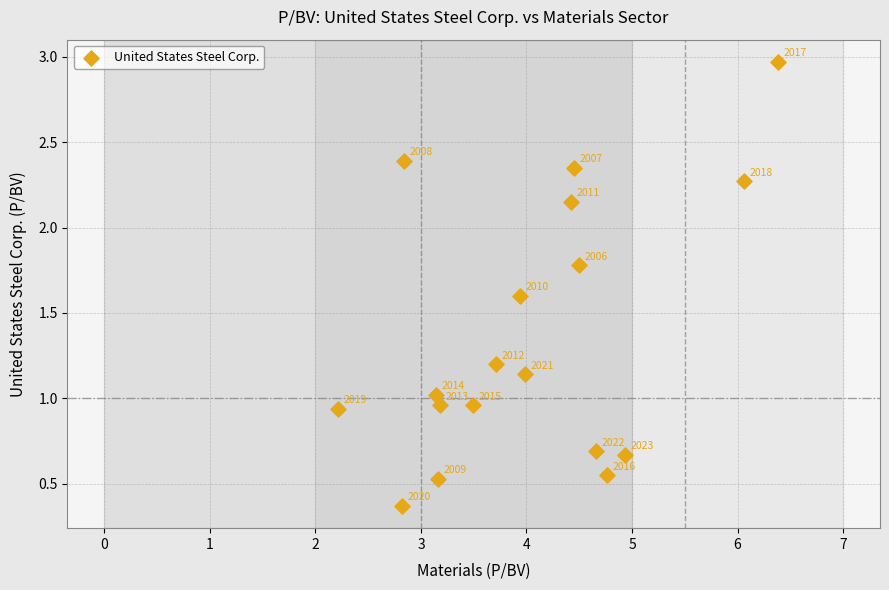

What is the range of Y values (max minus min)?

2.6